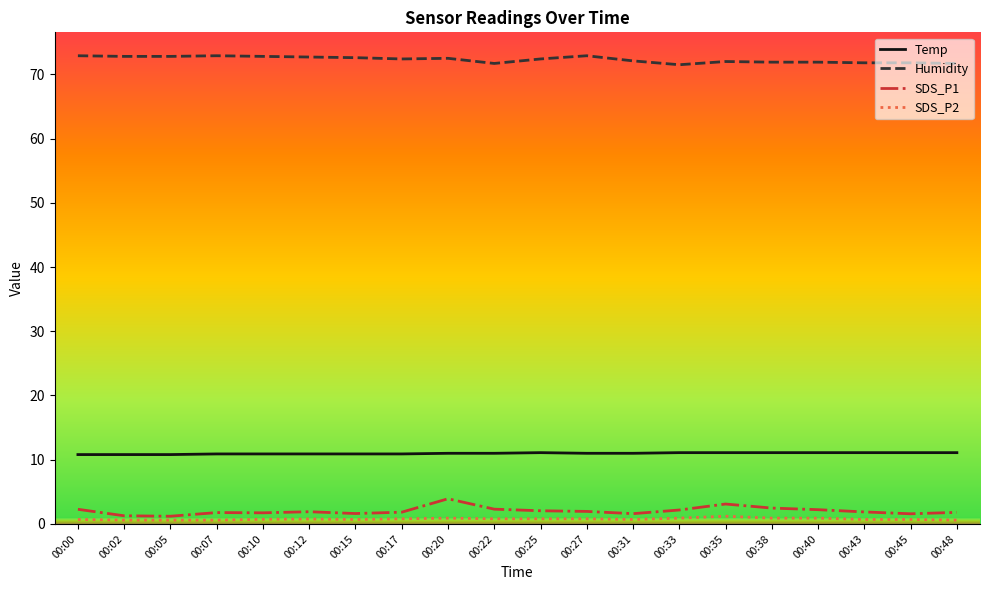

True or false: Temp has a value of 16.8 at 00:15.

False